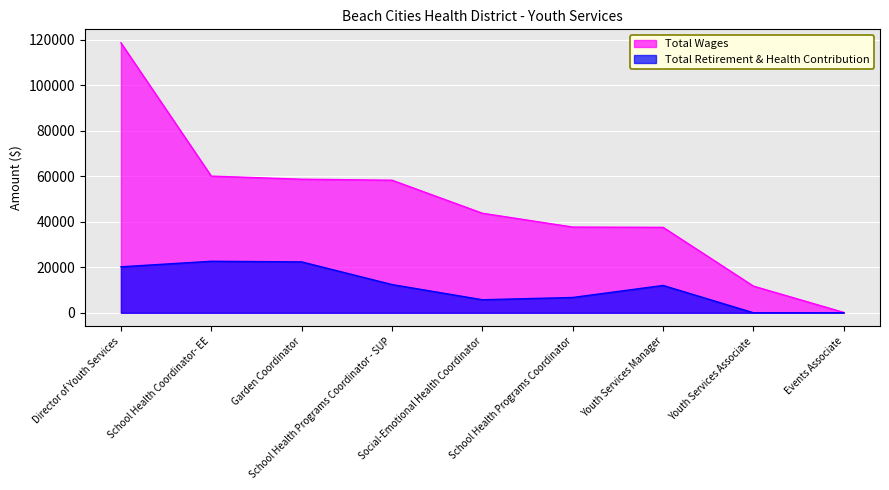

Where does the Total Wages series first go above 43744?

Director of Youth Services